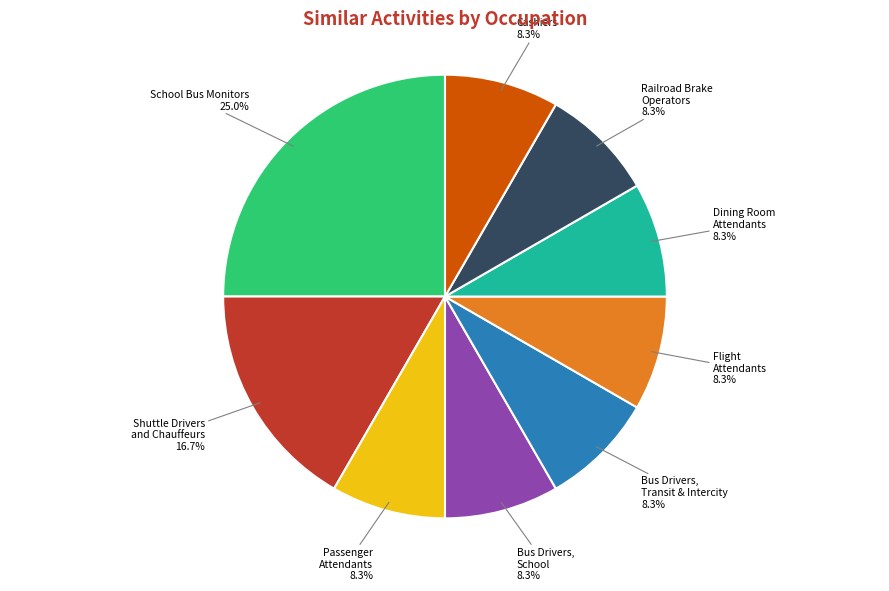

Is there any slice that represents more than half of the pie?

No